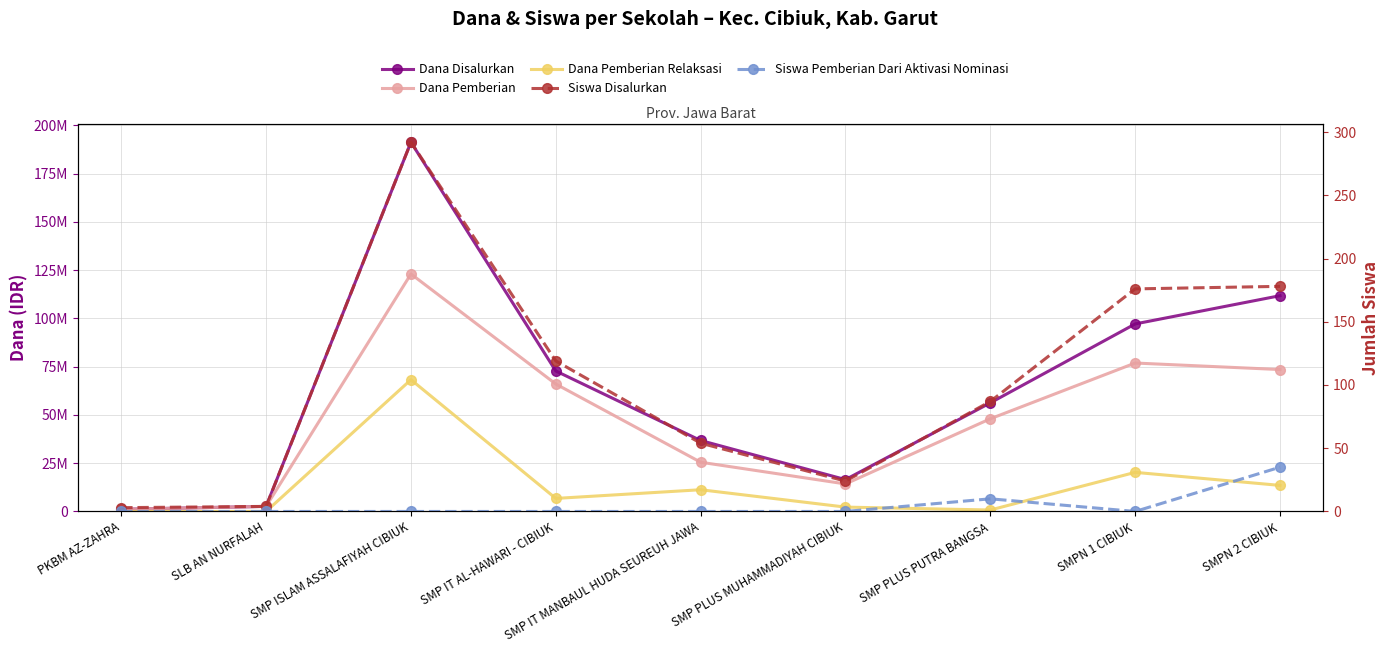

What is the spread (max minus min) of values at SMP IT MANBAUL HUDA SEUREUH JAWA?

36750000